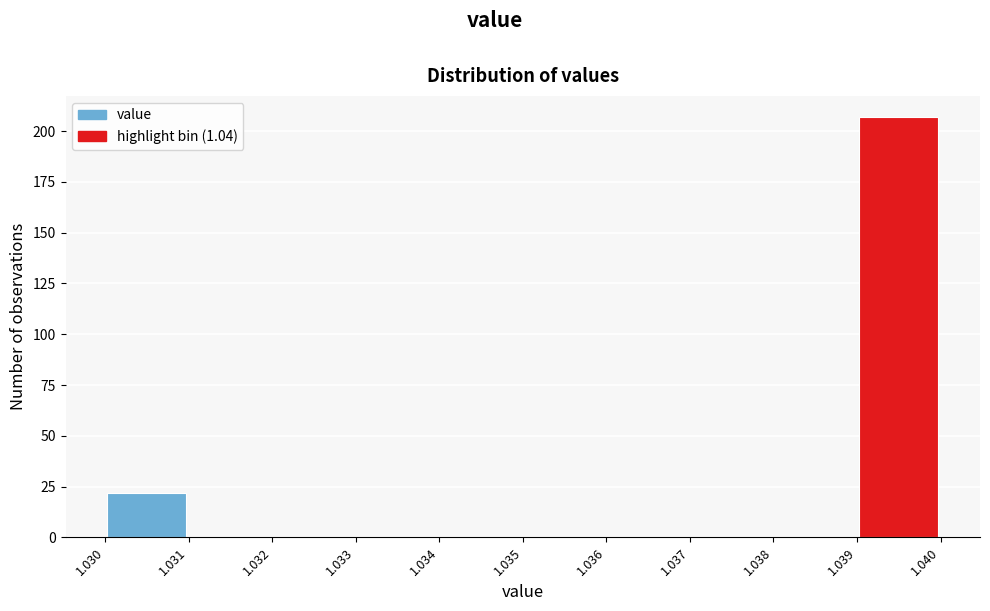

How tall is the bar that spans 1.039 to 1.040 on the x-axis? The values are not printed on the chart, so give them approximately, as read against the axis.

205